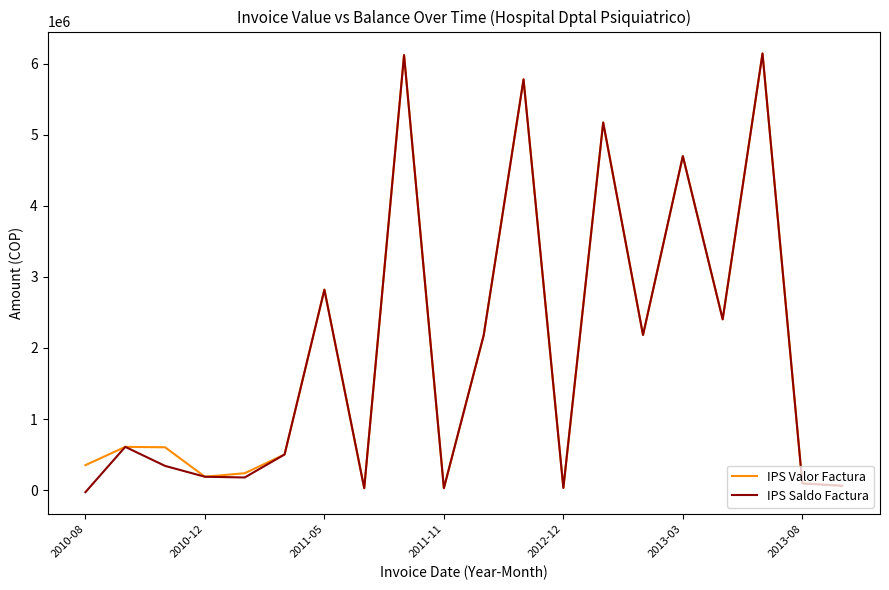

In IPS Saldo Factura, how many points are lower than both neighbors (excluding endpoints)?

6